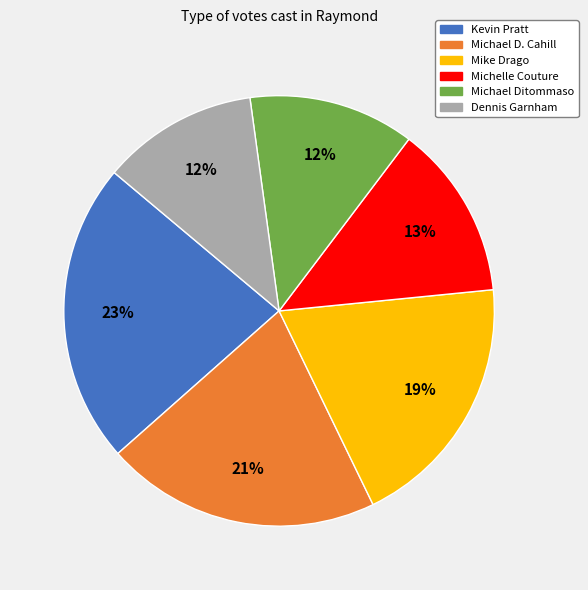

Does any single category account for the majority?

No